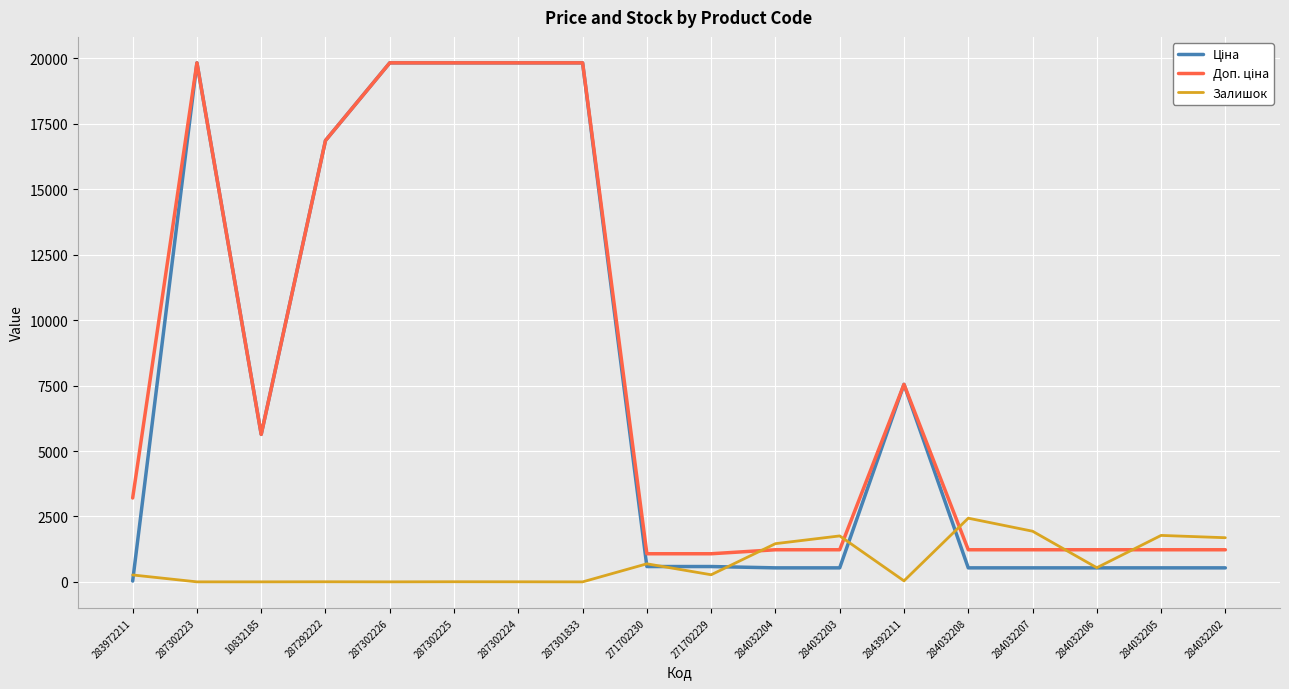

What is the difference between the highest and lowest values at 284032204?

924.6